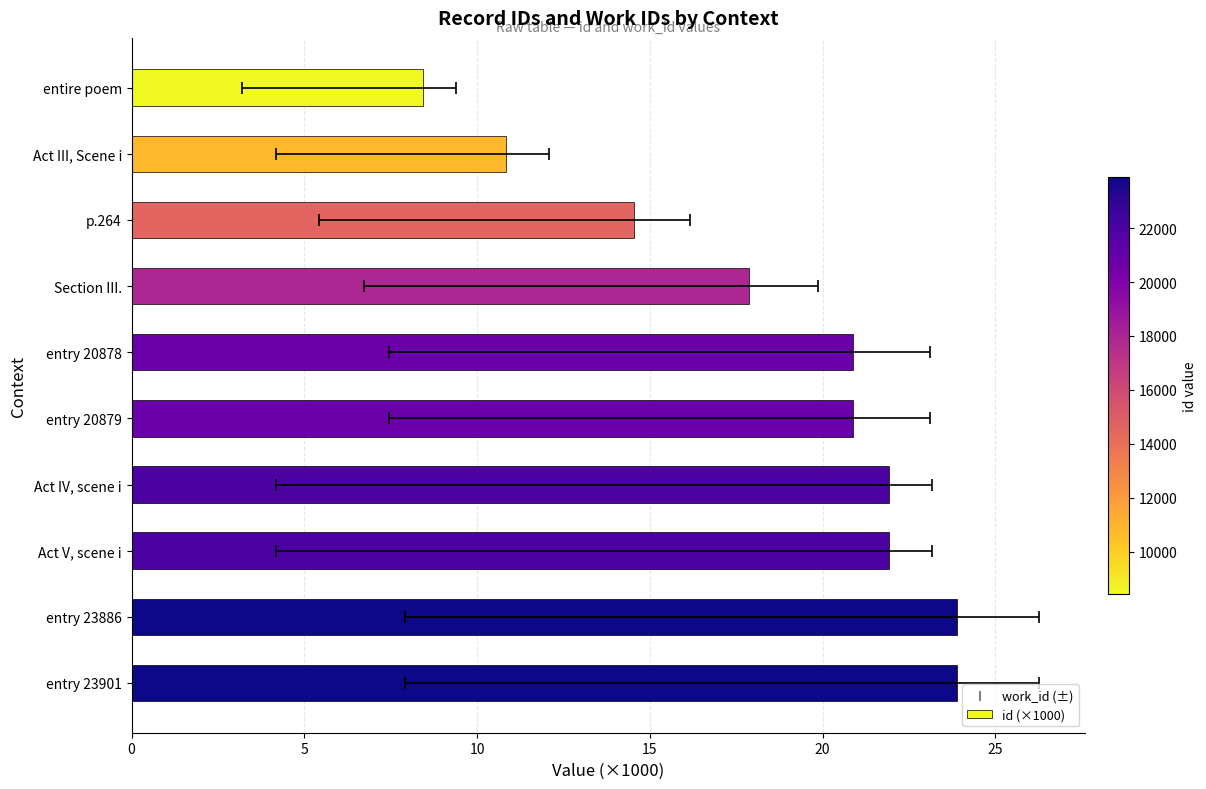

Approximately how many times larger is the value at p.264 compared to entry 23901?

0.6